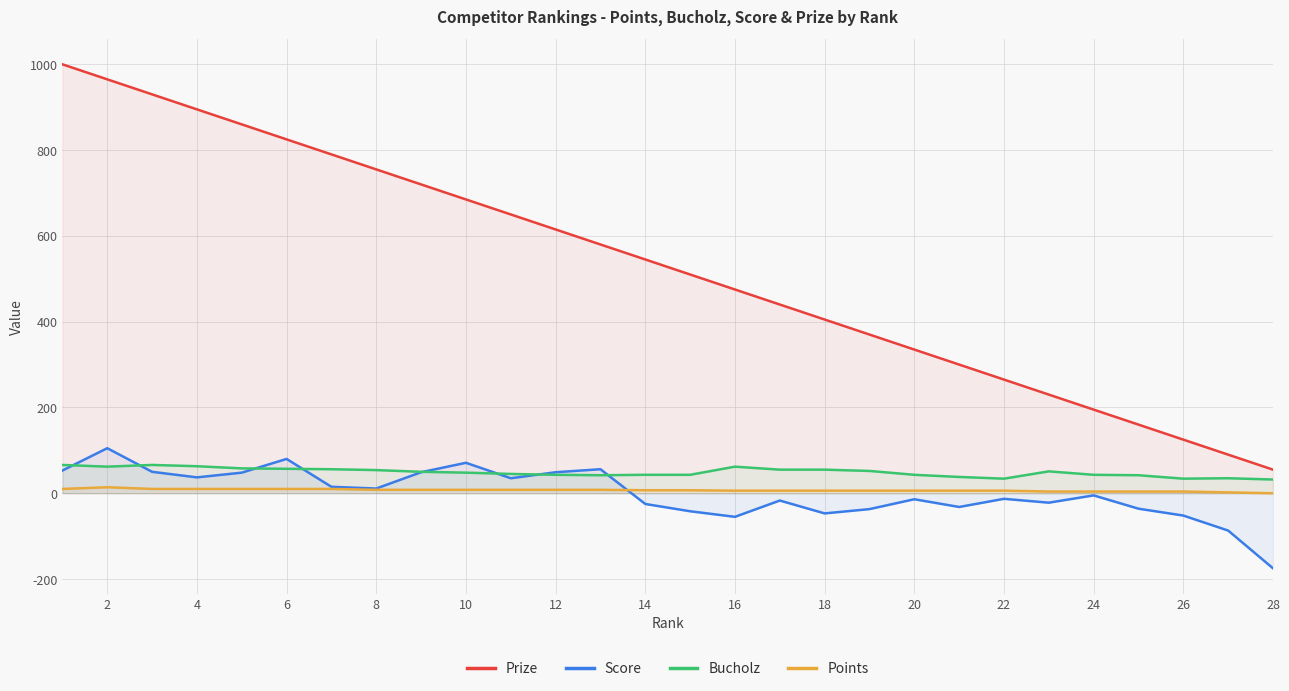

In Bucholz, how many points are higher than both neighbors (excluding endpoints)?

4